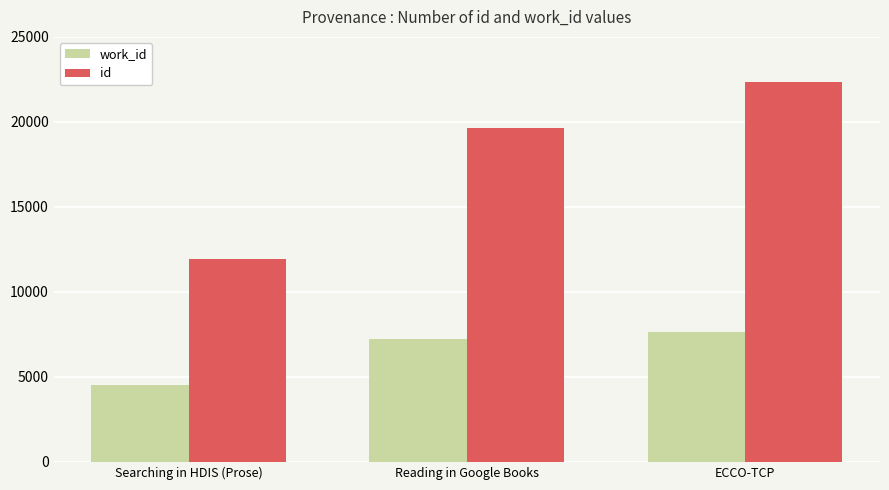

How many bars are there in total?

6